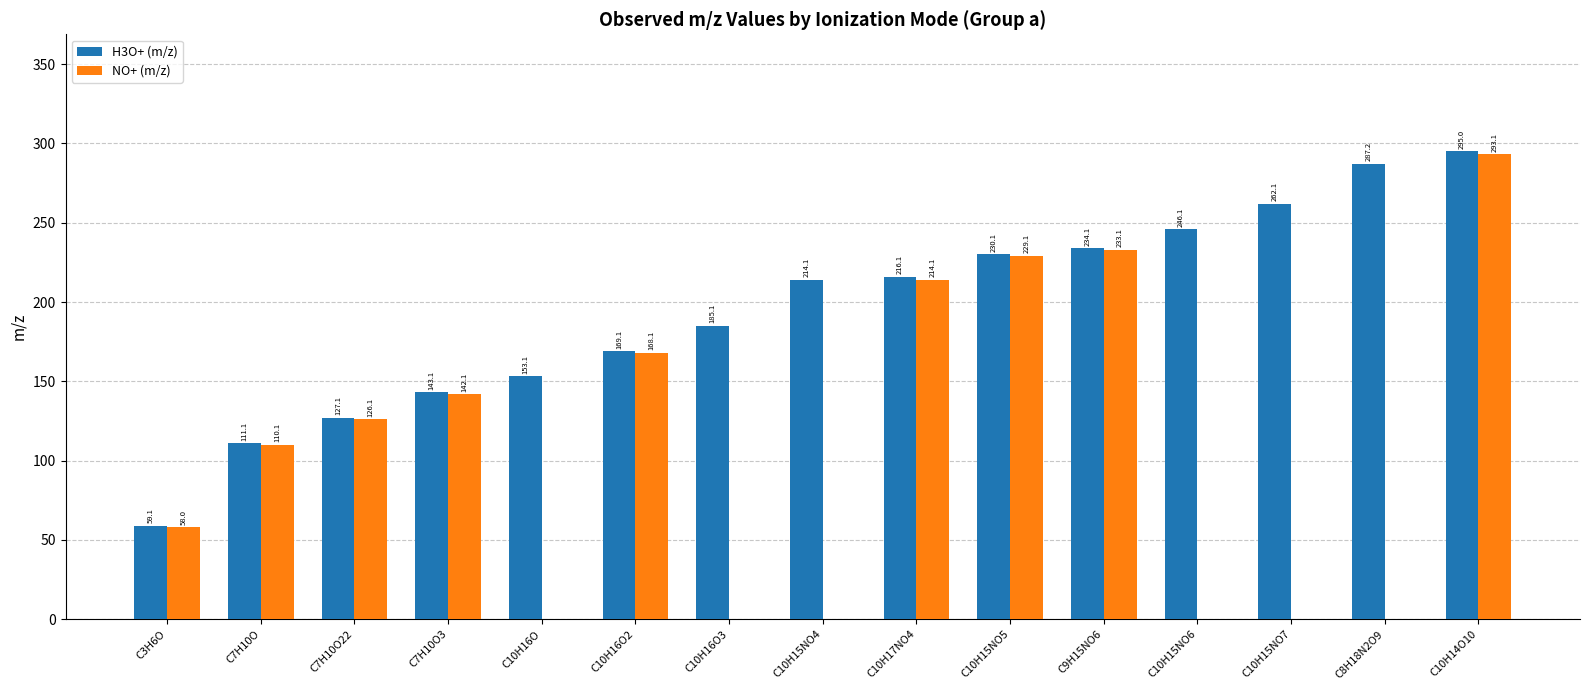

The H3O+ (m/z) series shows 59.1 at C3H6O. True or false?

True